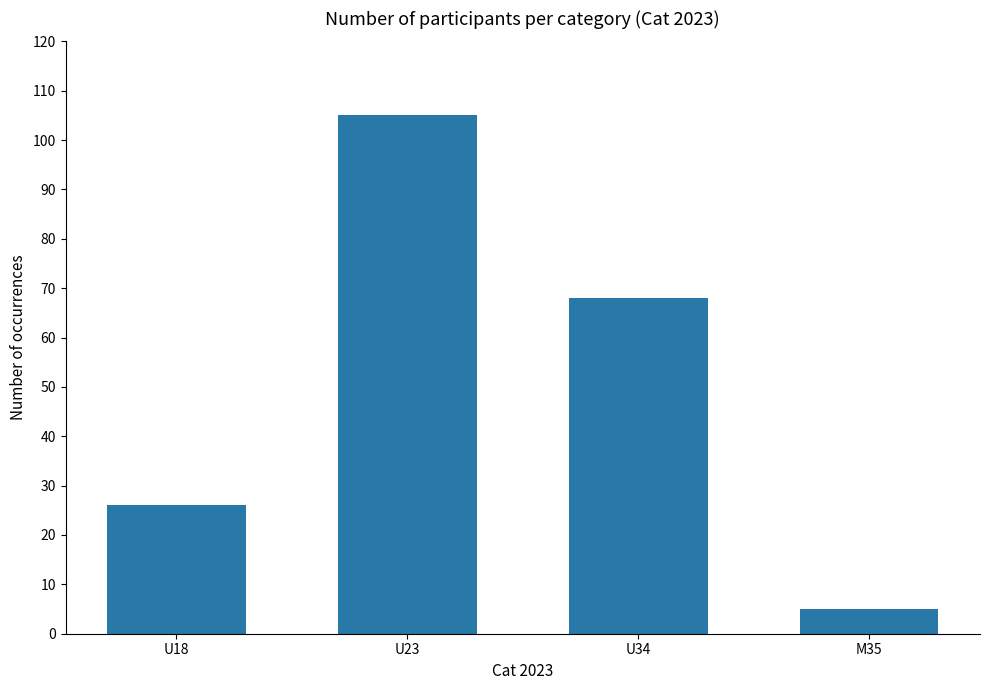

What is the change in value from U18 to U34?

+42